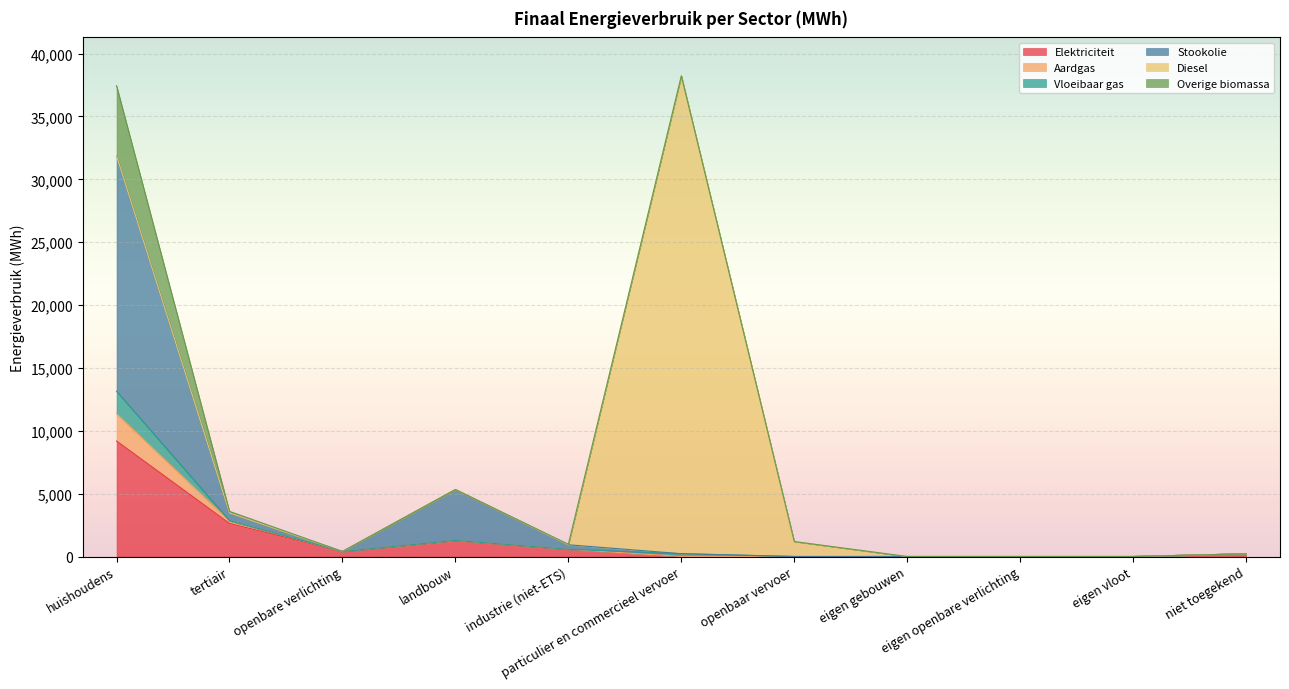

How many lines are shown in the chart?

6